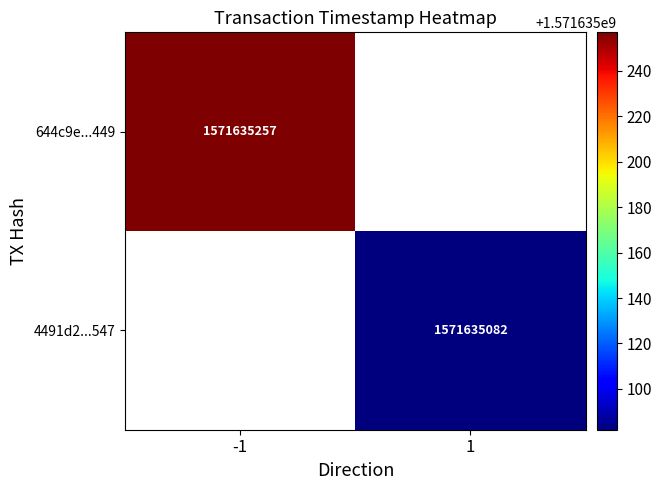

True or false: 4491d27da3abe518ac49552f10a1cca10ecd547 has a value of 1.0 at direction.

True